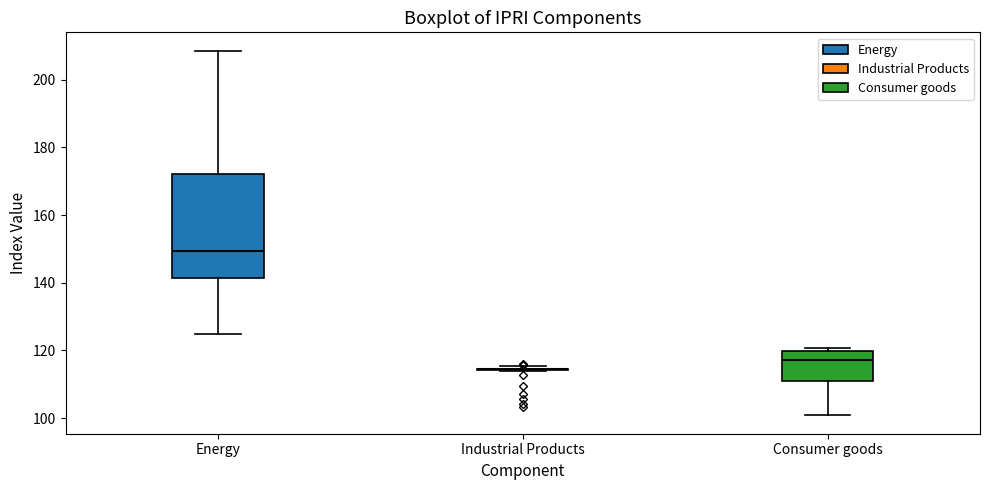

Reading left to right, transcribe this box plot: for each box, give where its median line is, the range the box spans, and where its two whiskers end, as read against the y-axis. The values are not printed on the chart, so give them approximately, as read against the axis.

Energy: median 150, box 142 to 172, whiskers 124 to 208
Industrial Products: box collapsed to a line at 114, whiskers 114 to 116
Consumer goods: median 118, box 110 to 120, whiskers 100 to 120 (just above the box's upper edge)